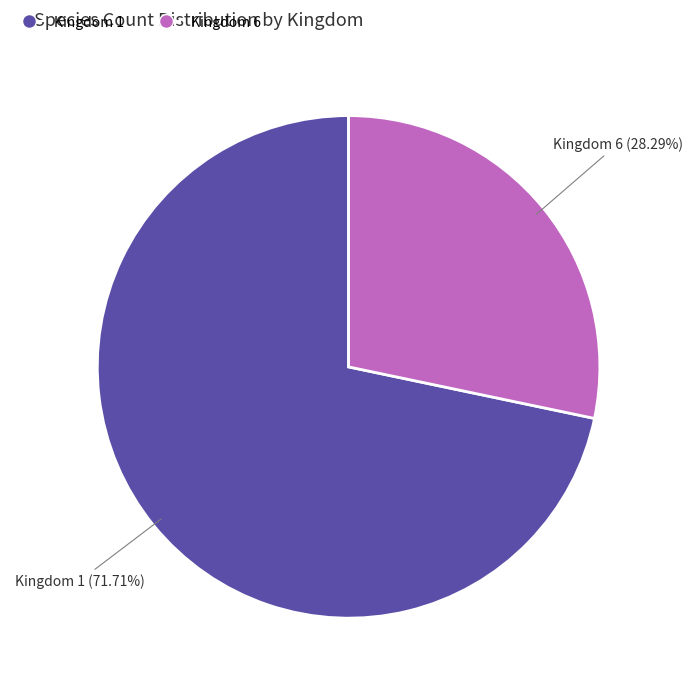

How many slices are in this pie chart?

2